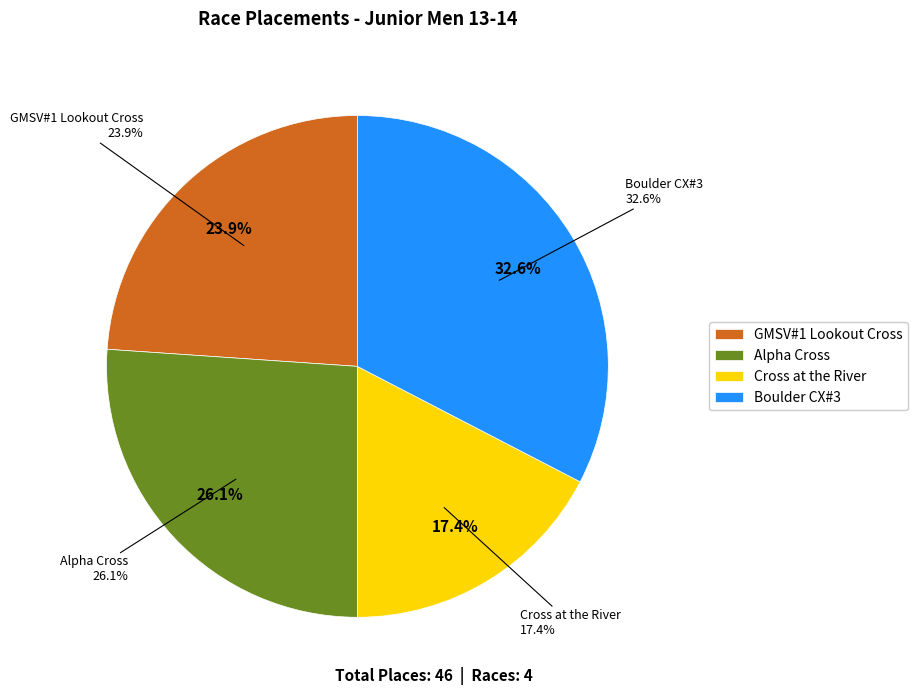

How many slices are in this pie chart?

4